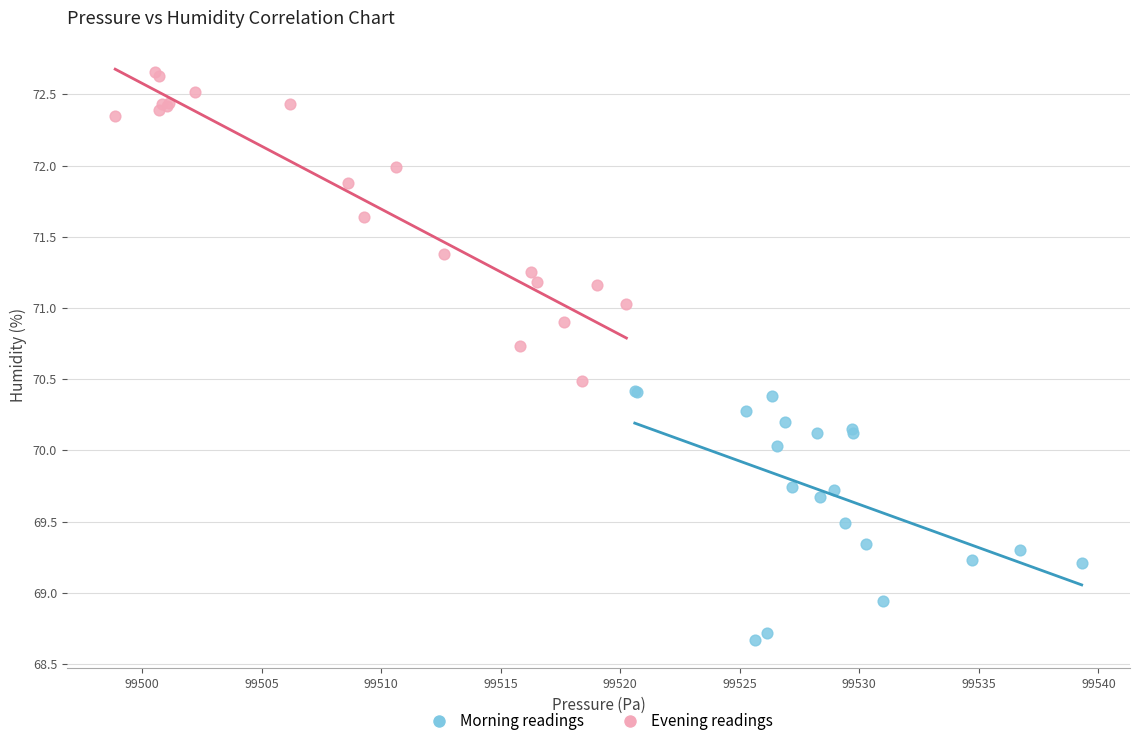

Which series contains the lowest Y value?

Morning readings